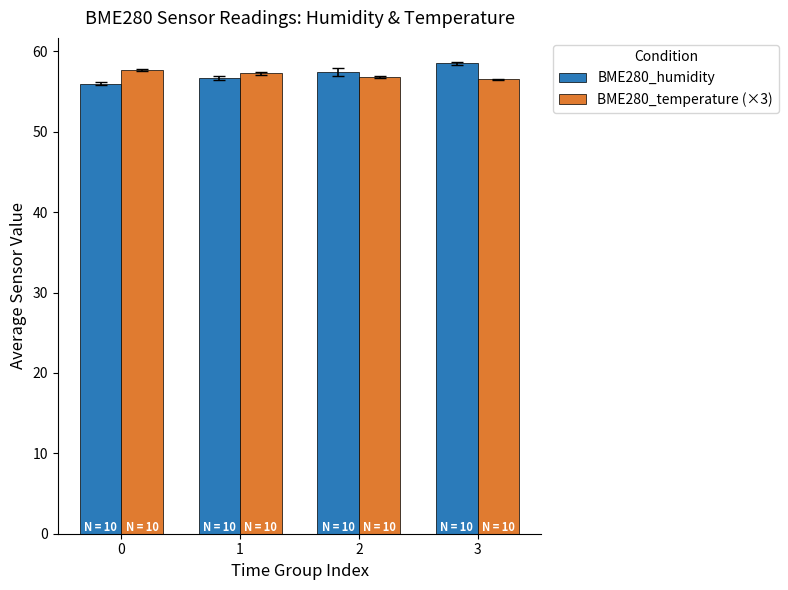

What is the total value across all series at 1?

113.9